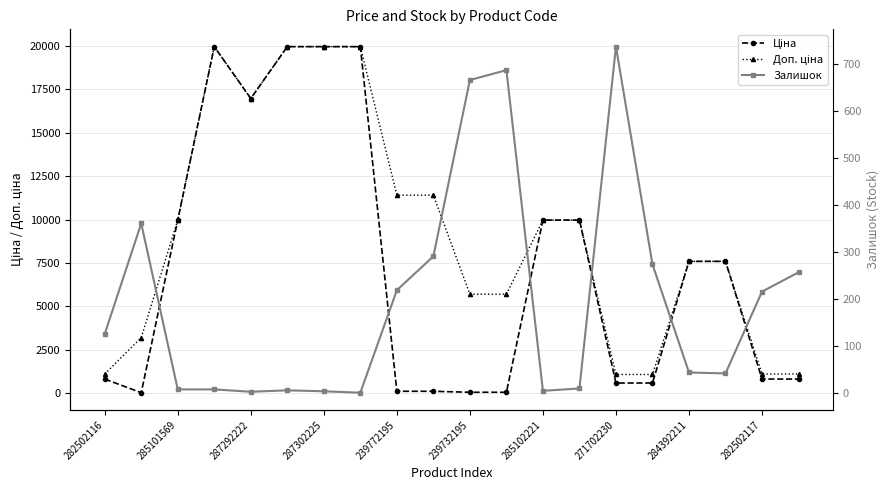

The value of Ціна at 11 is 17.1. True or false?

False